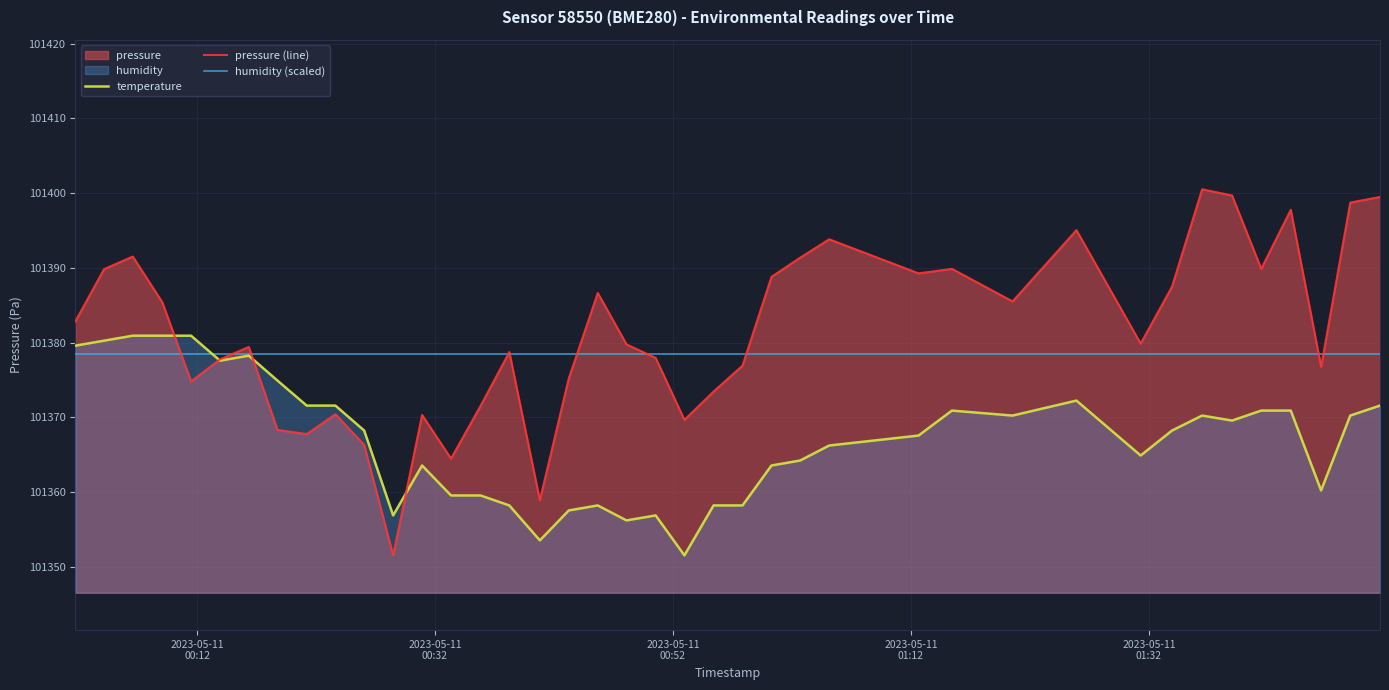

How many values in the temperature series are below 101368?

19